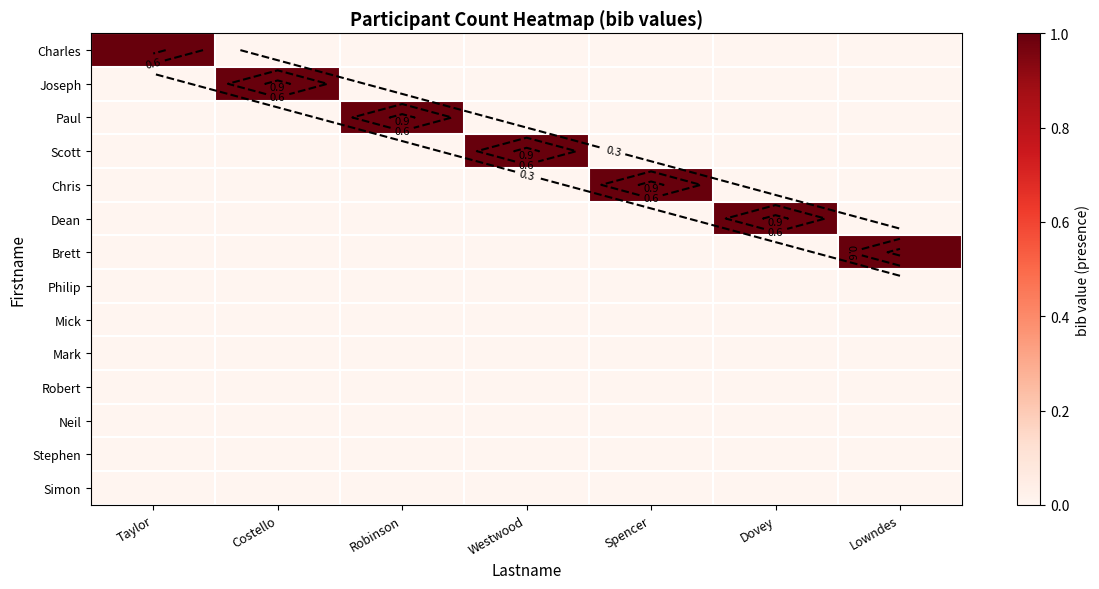

How many data points does each series have?

7